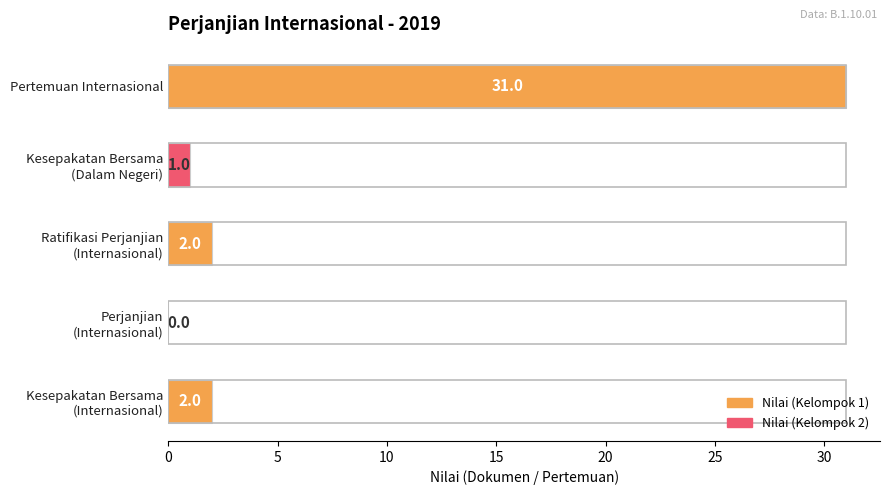

Count the number of data series in this chart.

1